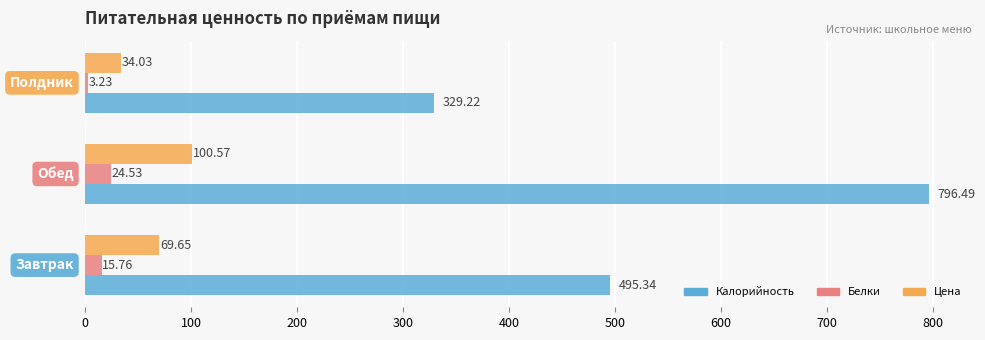

Which series has the largest range (max minus min)?

Калорийность